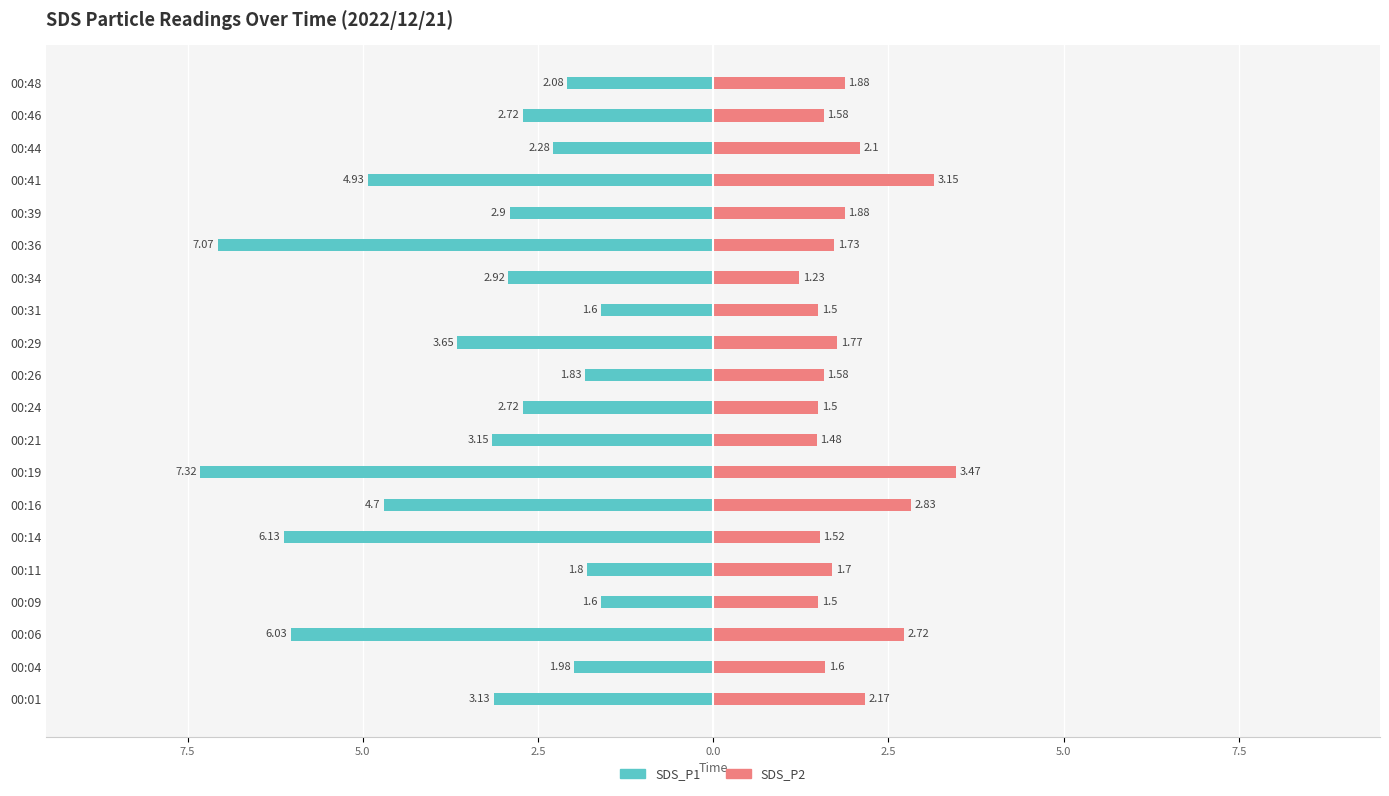

Which series has the largest range (max minus min)?

SDS_P1